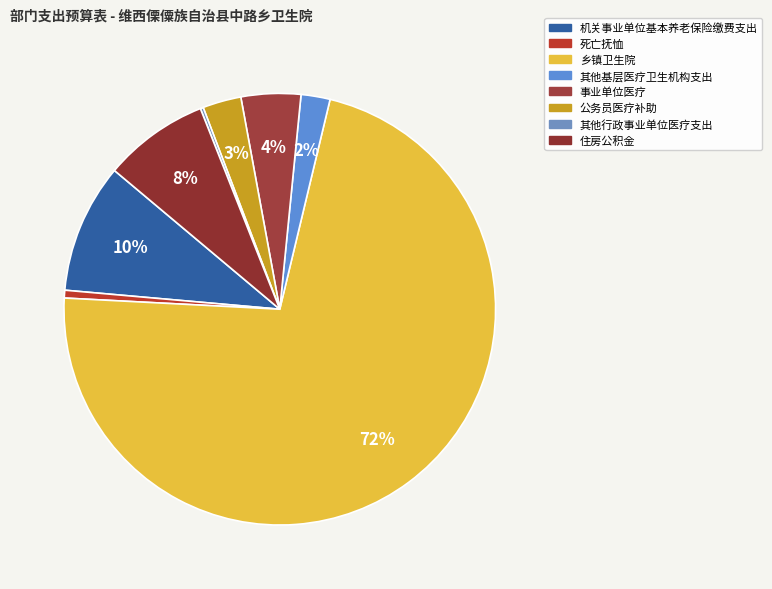

Which slice is the largest?

乡镇卫生院